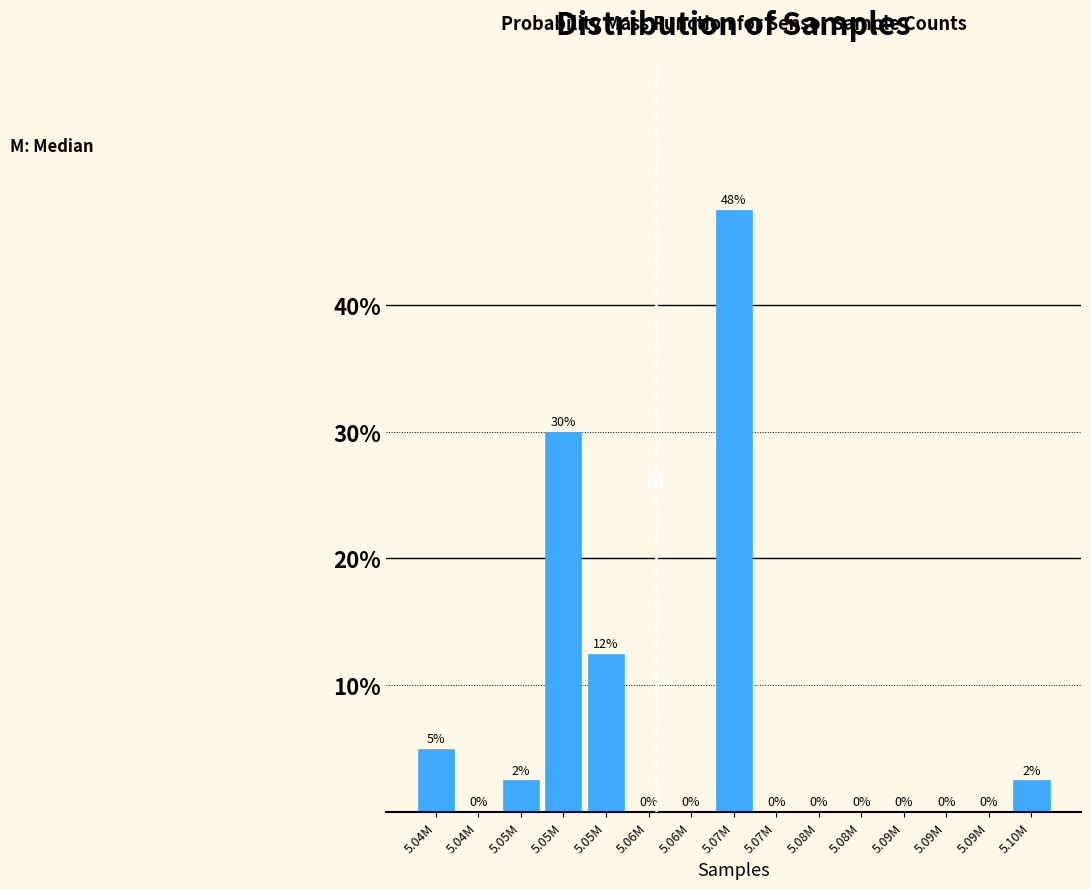

How many values are above zero?

6